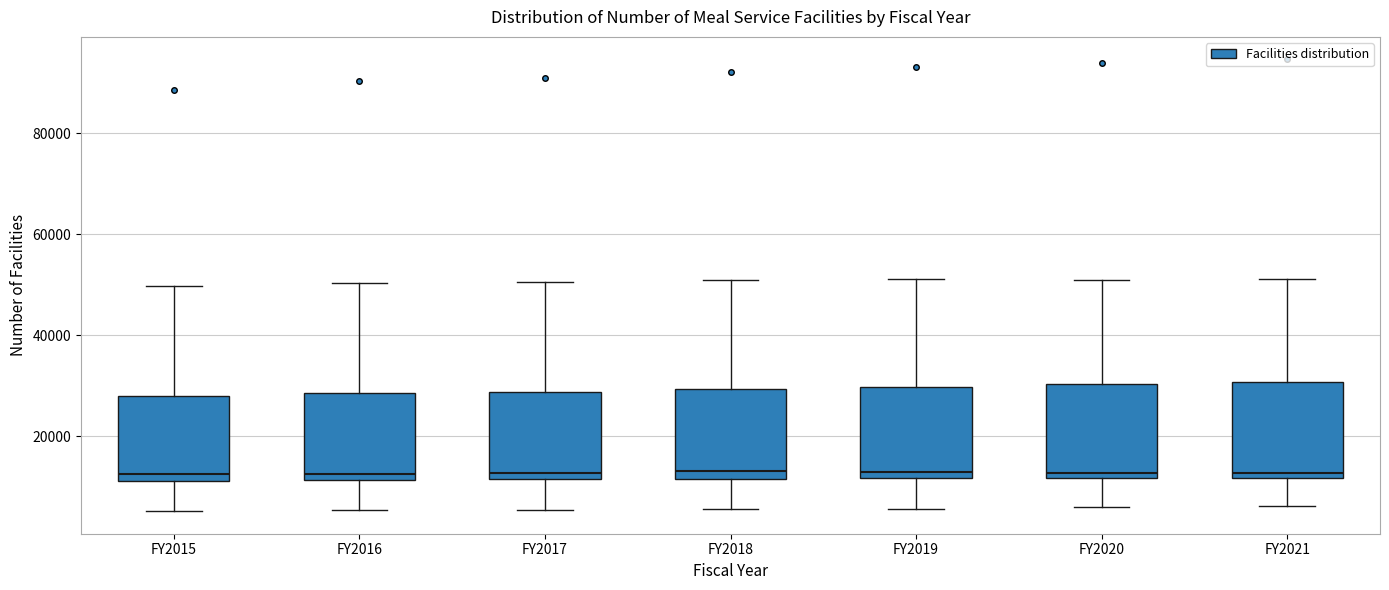

Reading left to right, read every box against the y-axis: the position of its median line, the range the box covers, and the ends of its whiskers. The values are not printed on the chart, so give them approximately, as read against the axis.

FY2015: median 12000 (just above the box's lower edge), box 12000 to 28000, whiskers 6000 to 50000
FY2016: median 12000 (just above the box's lower edge), box 12000 to 28000, whiskers 6000 to 50000
FY2017: median 12000 (just above the box's lower edge), box 12000 to 28000, whiskers 6000 to 50000
FY2018: median 14000, box 12000 to 30000, whiskers 6000 to 50000
FY2019: median 12000 (just above the box's lower edge), box 12000 to 30000, whiskers 6000 to 52000
FY2020: median 12000 (just above the box's lower edge), box 12000 to 30000, whiskers 6000 to 52000
FY2021: median 12000 (just above the box's lower edge), box 12000 to 30000, whiskers 6000 to 52000